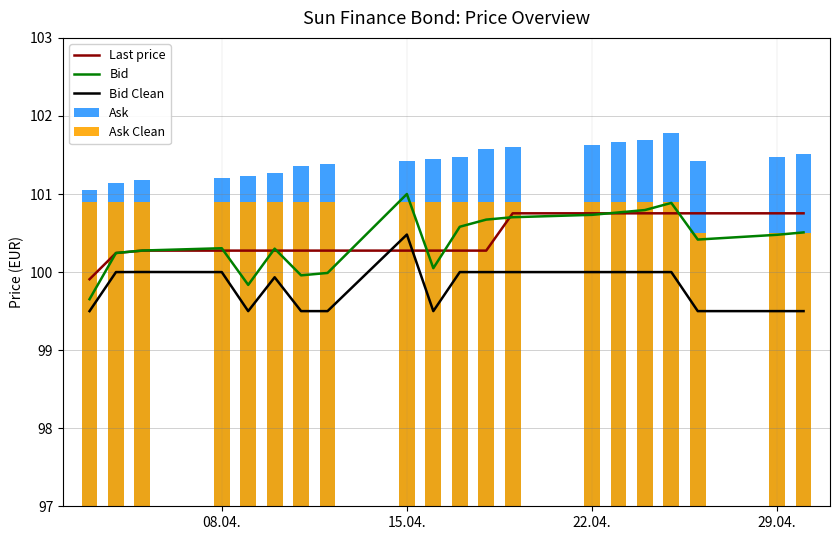

How many data points in Bid Clean are less than 100?

9